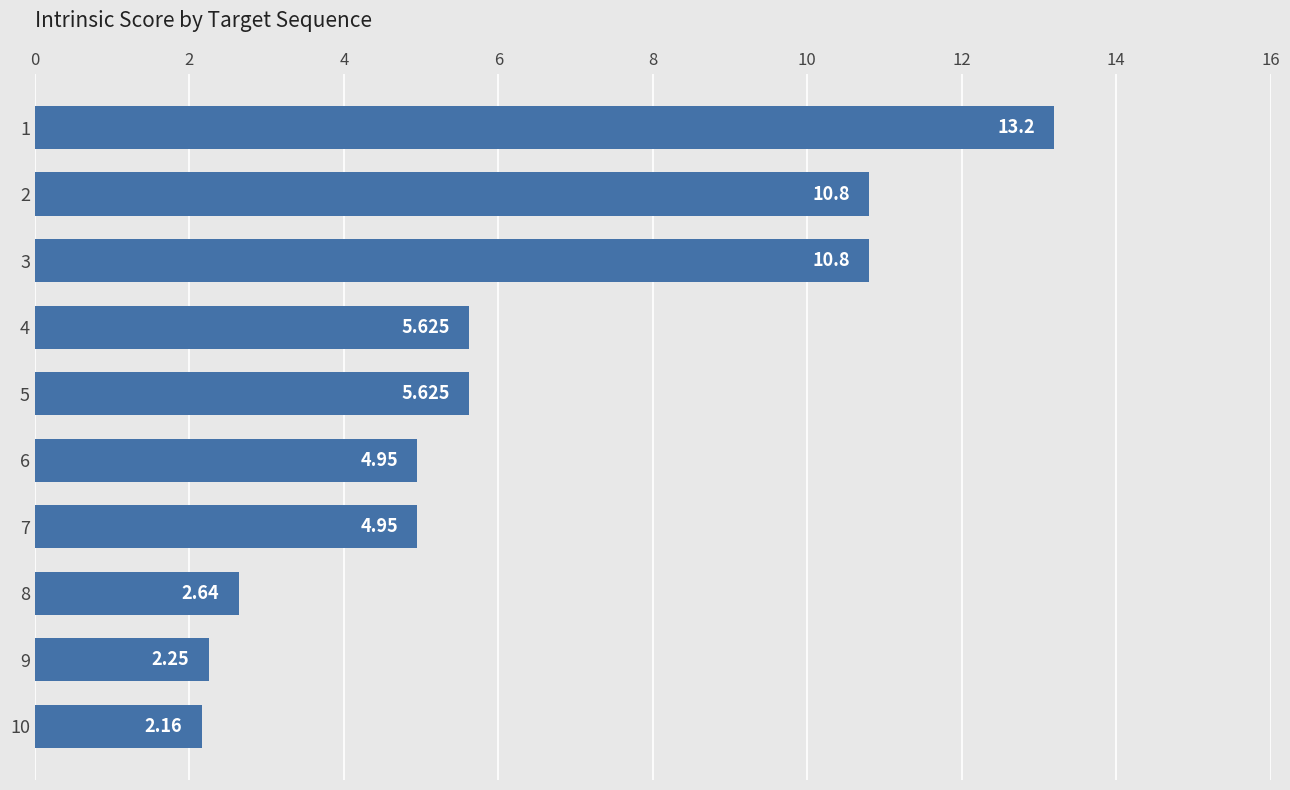

What is the difference between the second highest and minimum values?

8.6